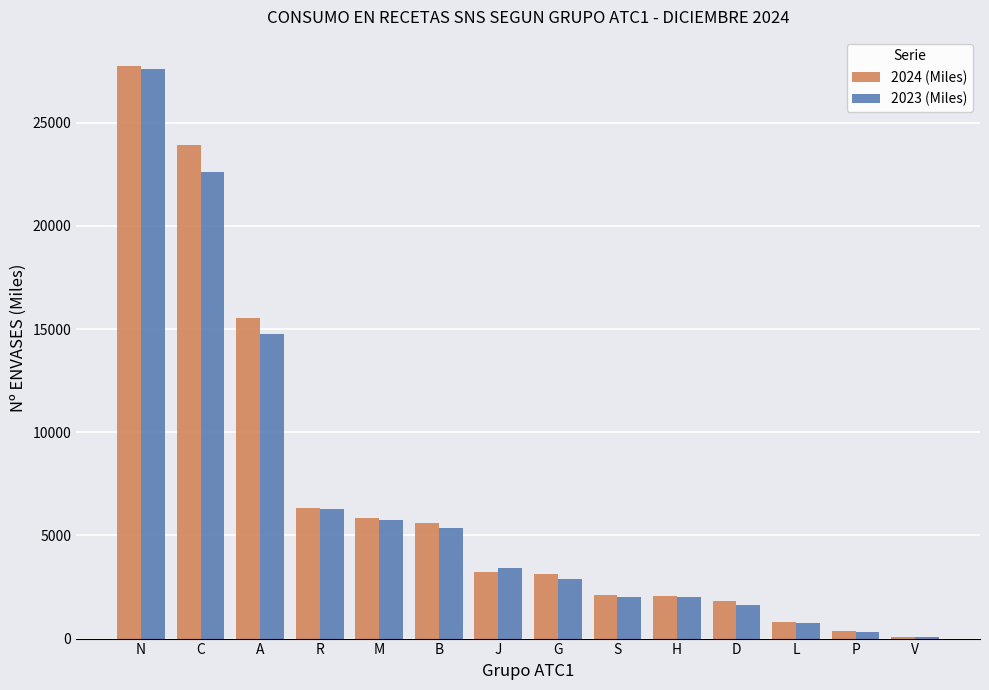

Are the bars grouped side by side (vs. stacked)?

Yes